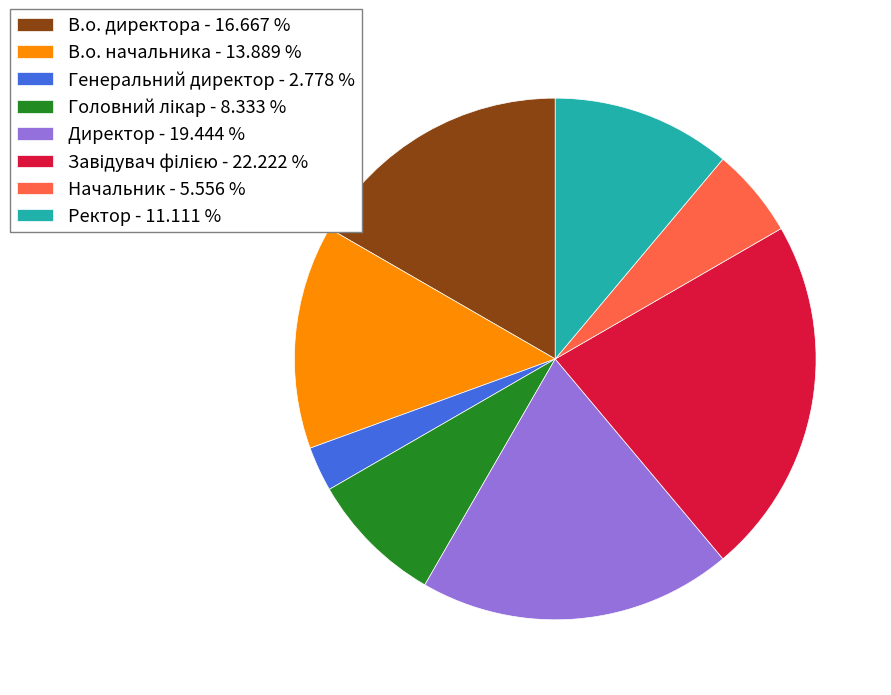

Does Генеральний директор account for over 50% of the chart?

No